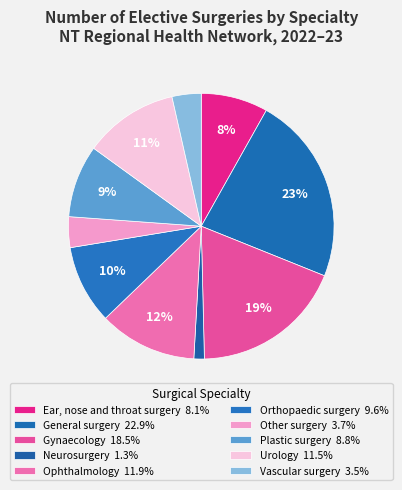

Count the number of slices in the pie.

10